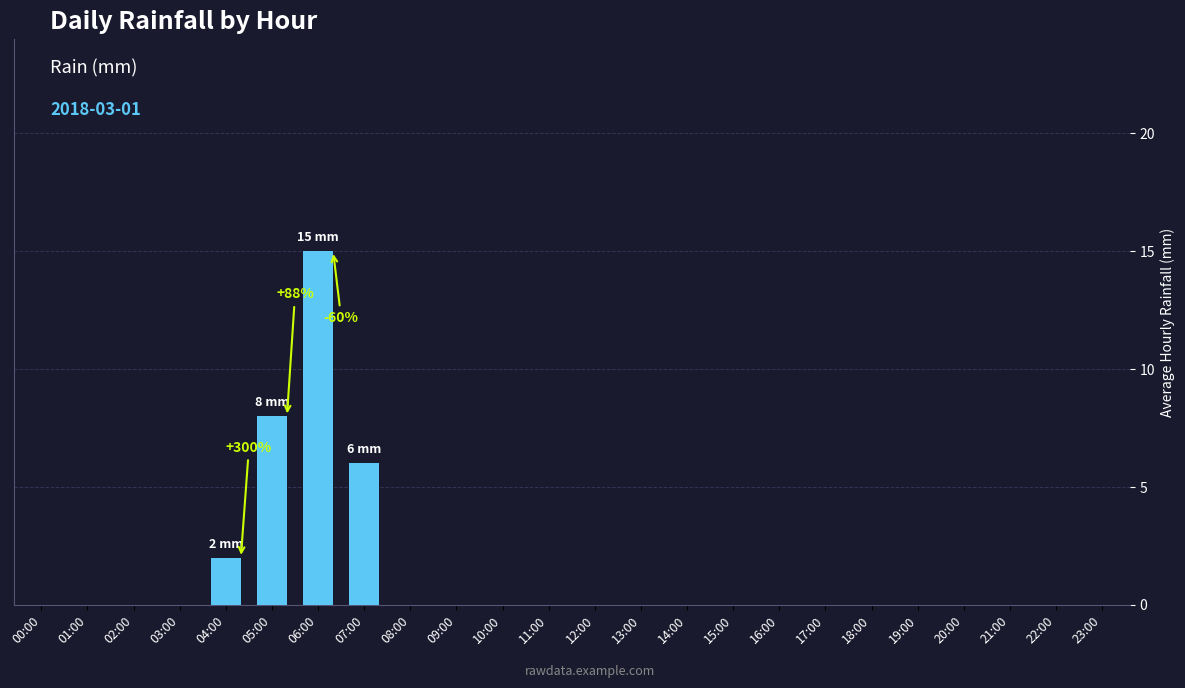

What is the change in value from 00:00 to 06:00?

+15